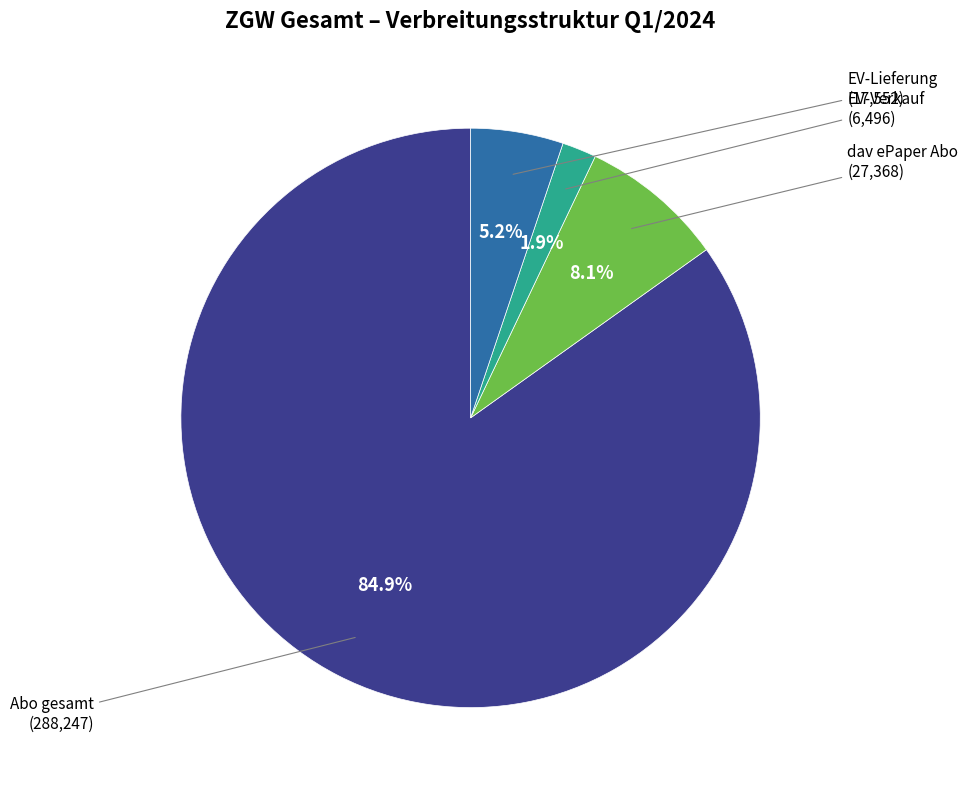

The dav ePaper Abo slice represents 8% of the pie. True or false?

True